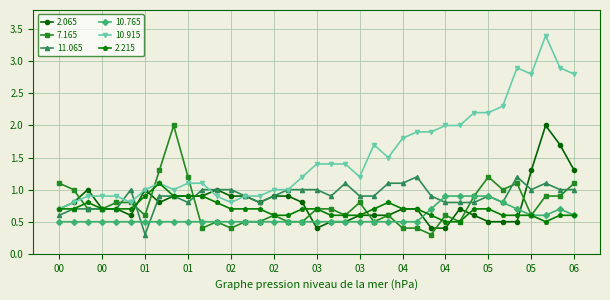

True or false: 2.065 has more than 0 points higher than both neighbors.

True